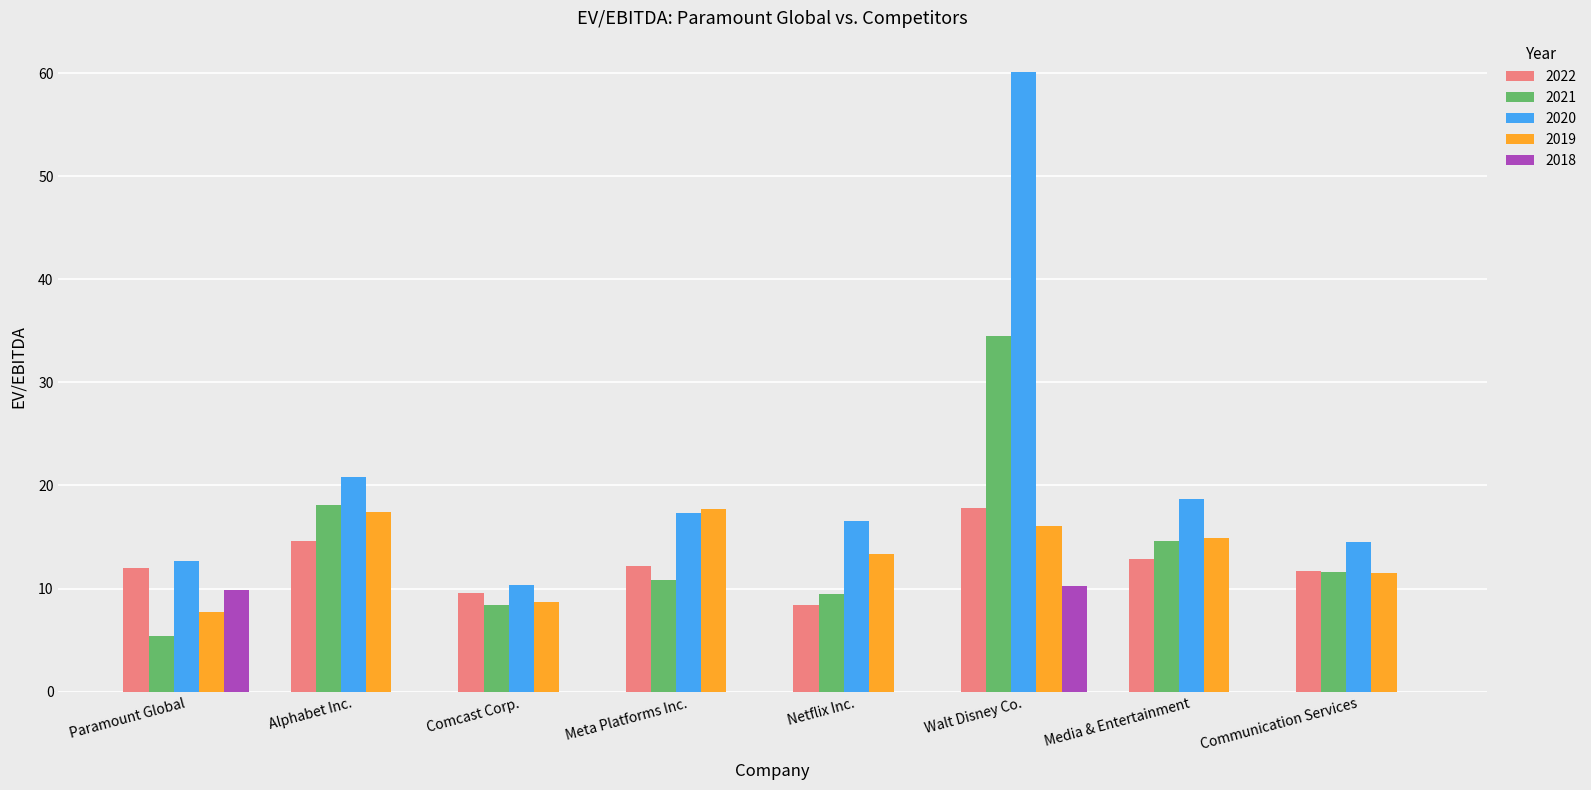

What is the greatest value displayed?

60.1